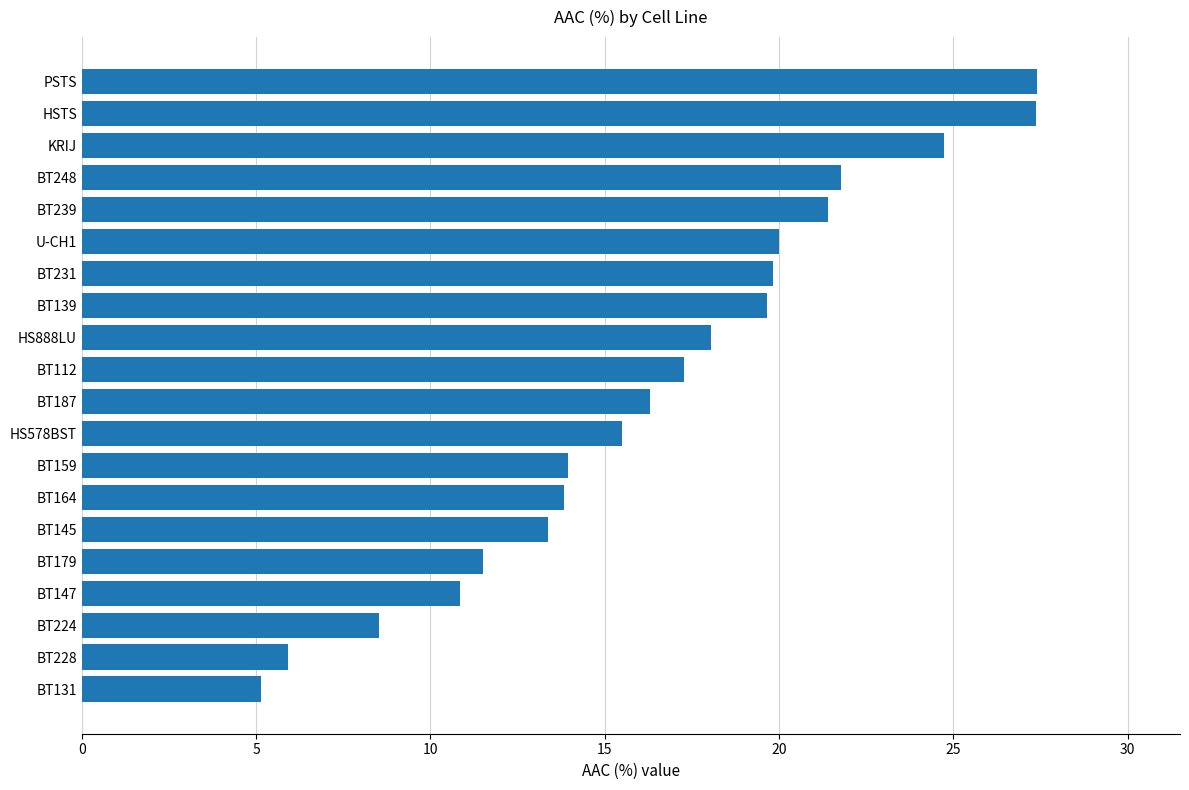

What is the sum of all values?

332.4